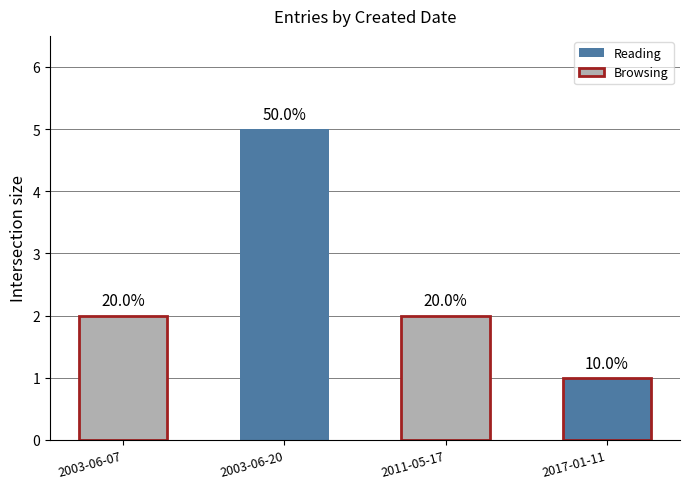

How many bars are there in total?

4